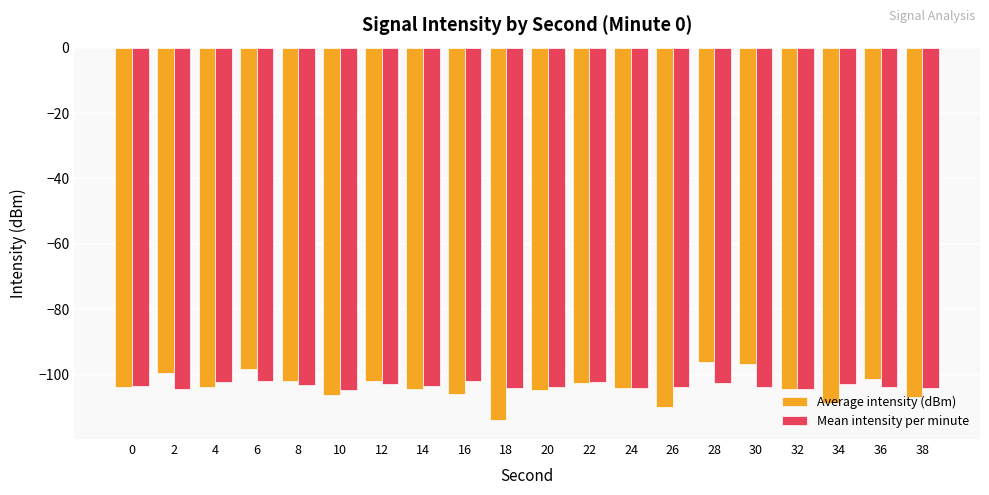

Is the value of Mean intensity per minute at 2 greater than the value of Average intensity (dBm) at 12?

No